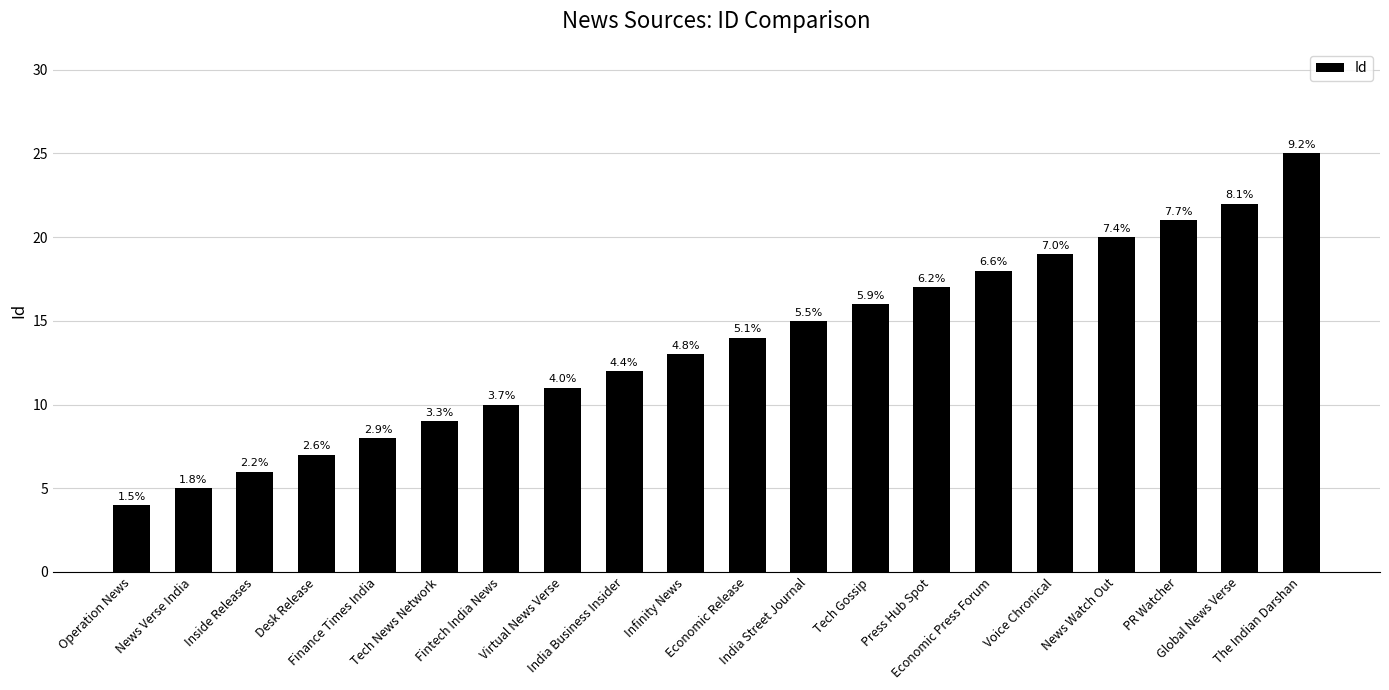

What is the sum of the values at Economic Press Forum and News Verse India?

23